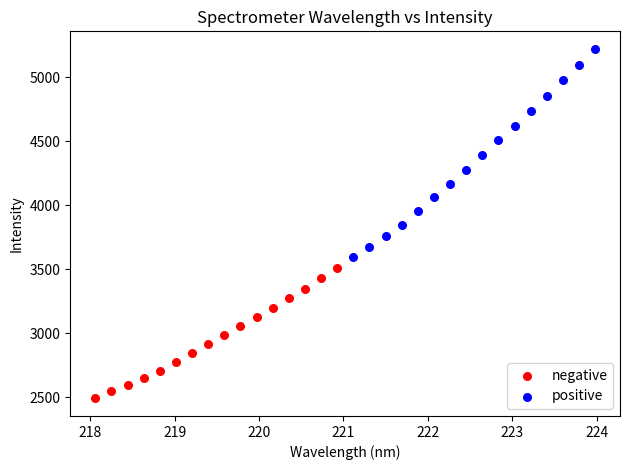

What are all the series names shown in the legend?

negative, positive